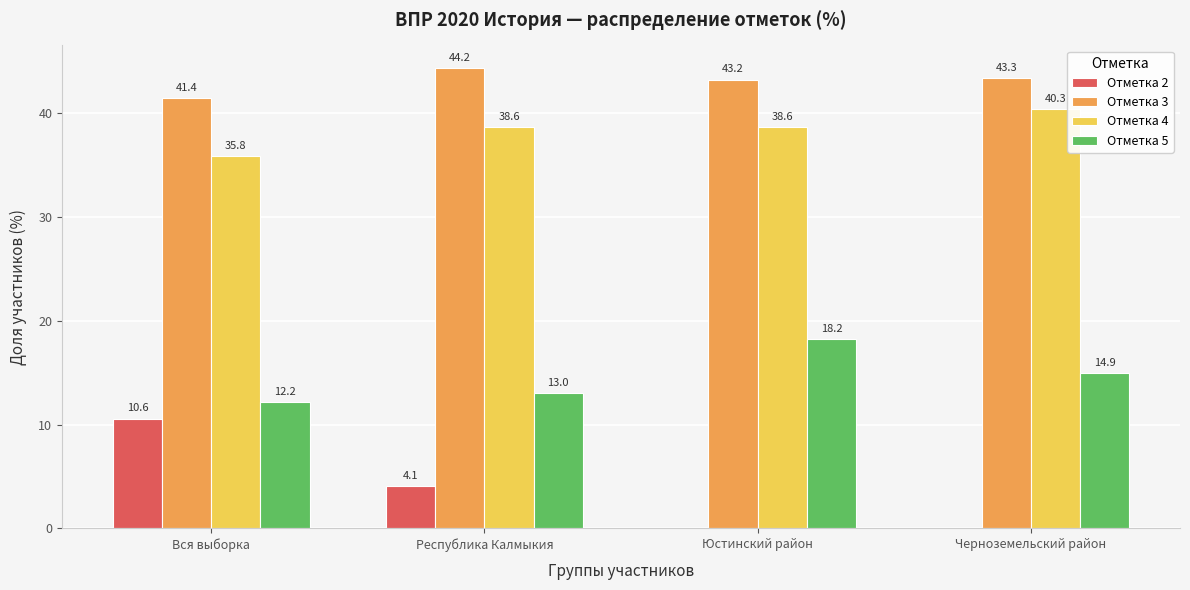

At which label does Отметка 3 first exceed 43?

Республика Калмыкия